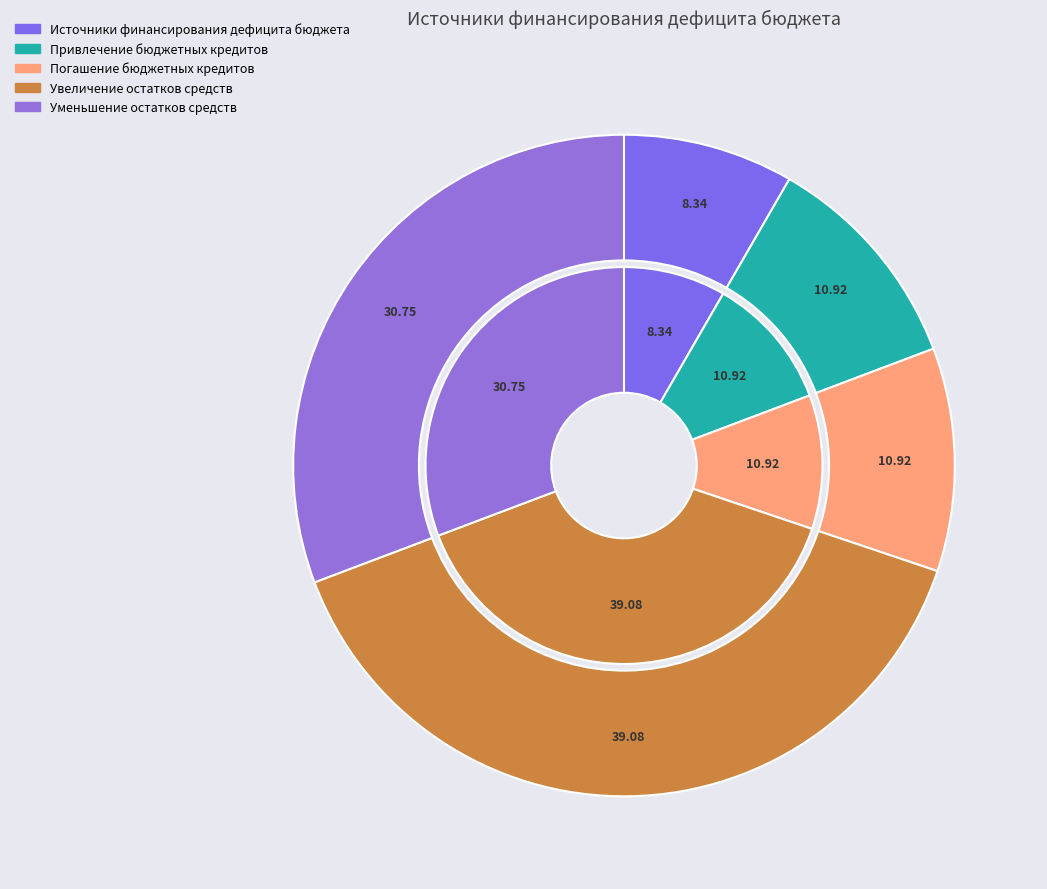

To the nearest percent, what percentage of the pie is Привлечение бюджетных кредитов?

11%